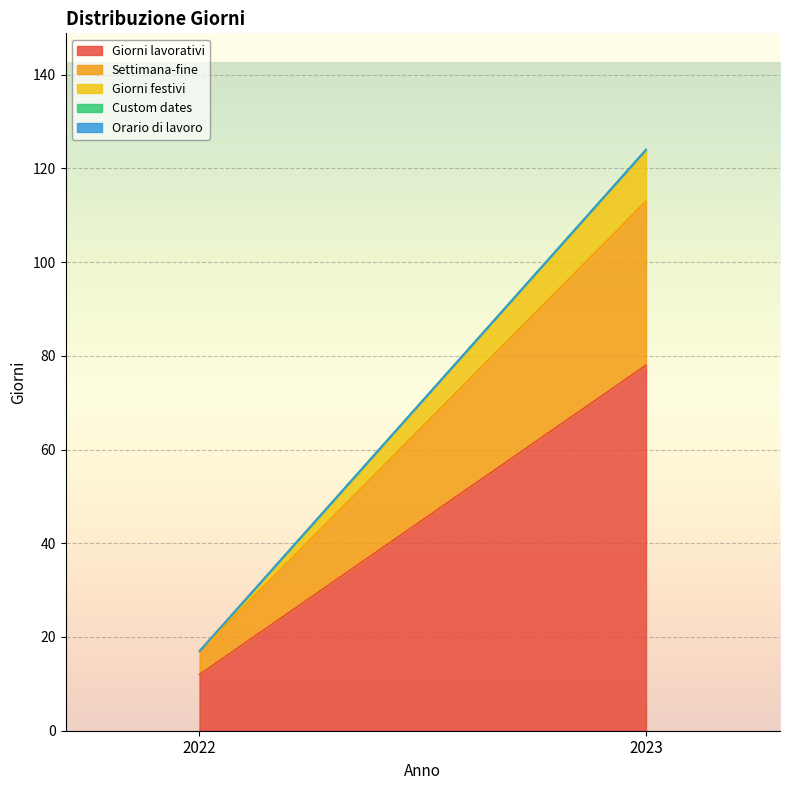

Which category has the lowest value across all series?

2022